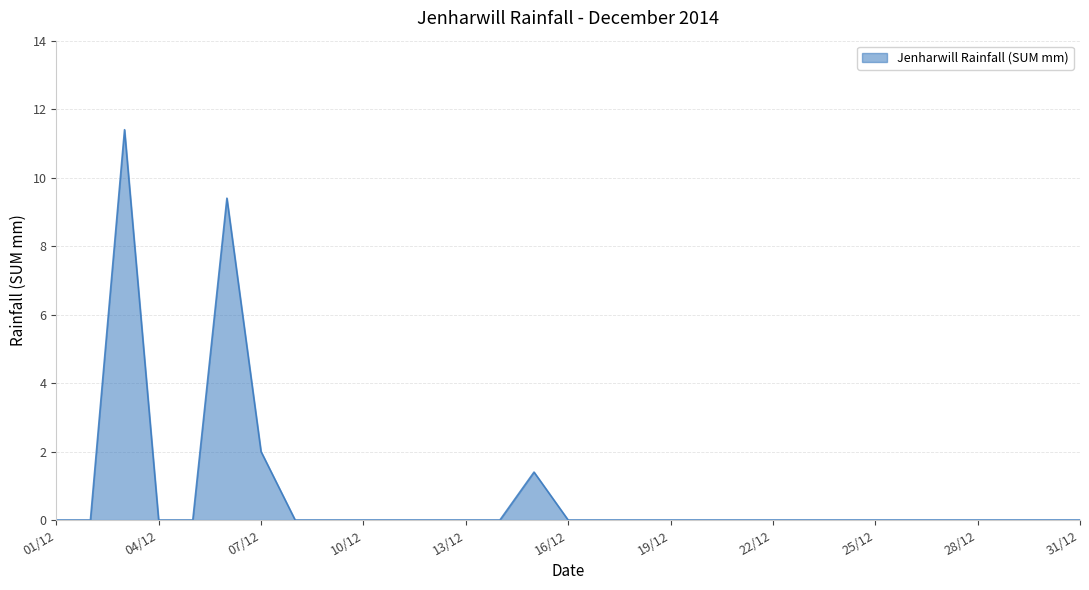

How many categories are shown in the chart?

31